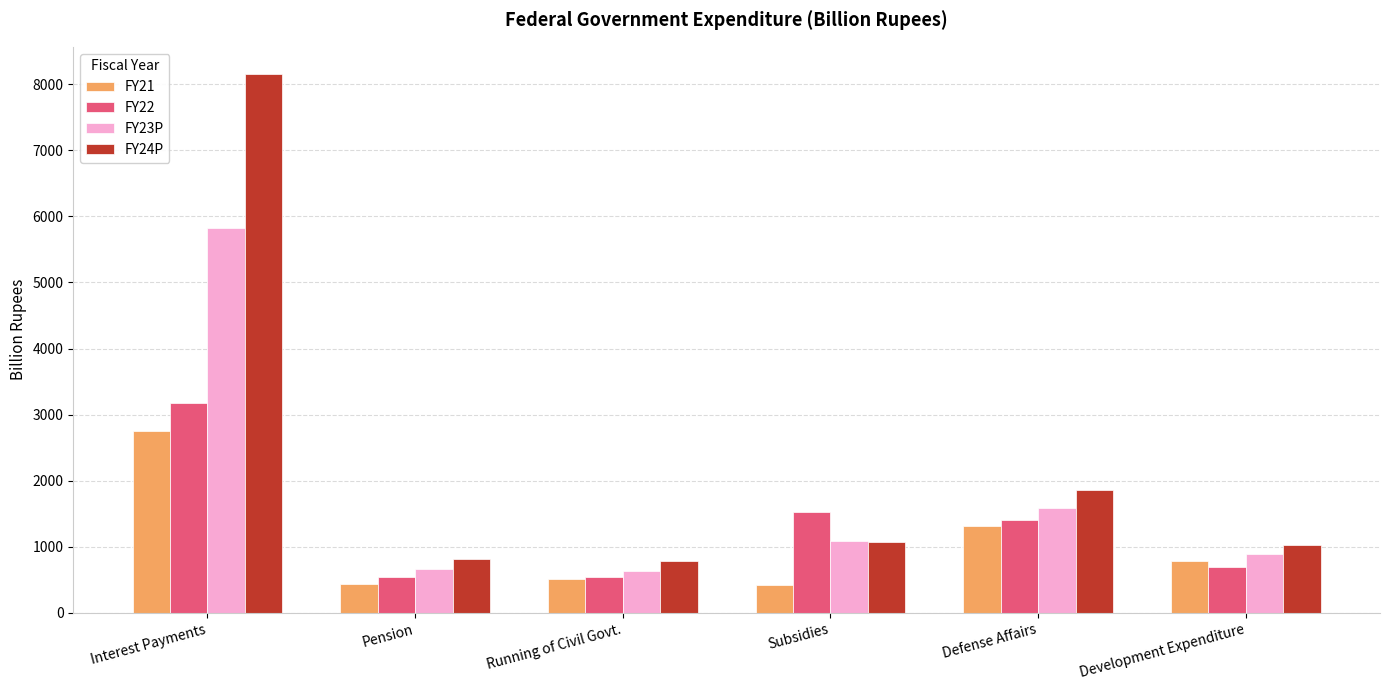

What is the value of the FY23P bar at the 5th from the left?

1585.5